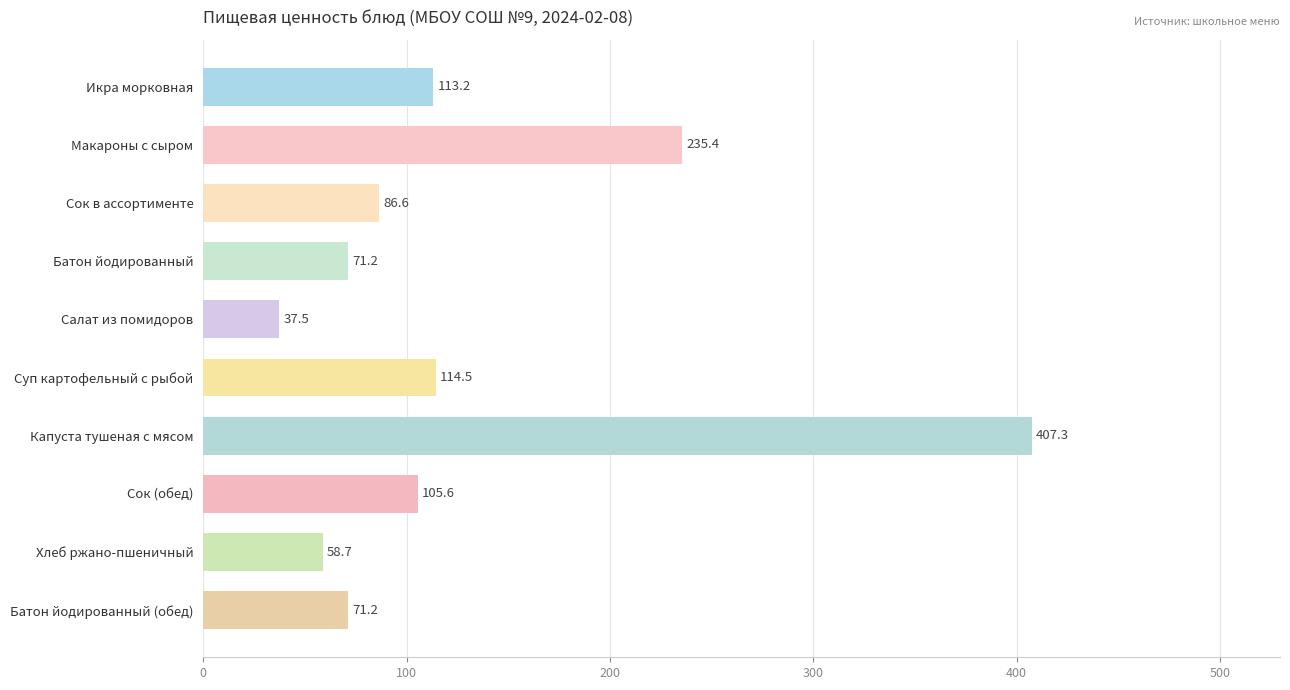

What is the smallest value displayed?

37.5